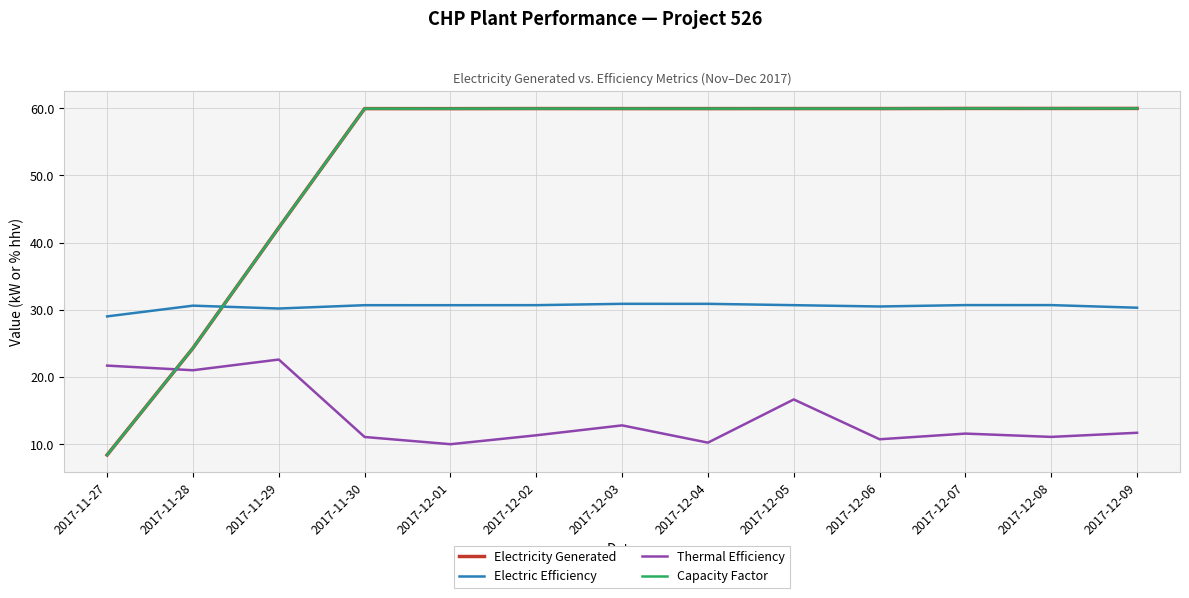

Which series has the largest range (max minus min)?

Electricity Generated